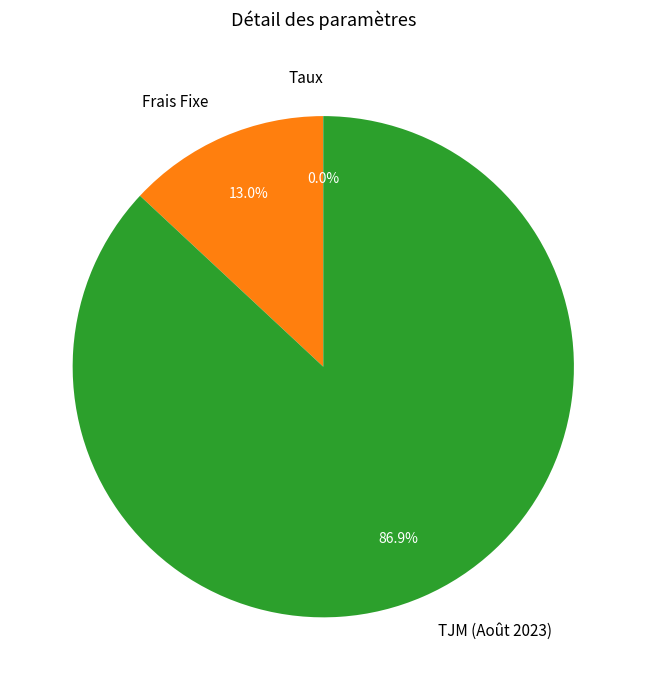

What is the largest slice in the pie chart?

TJM (Août 2023)